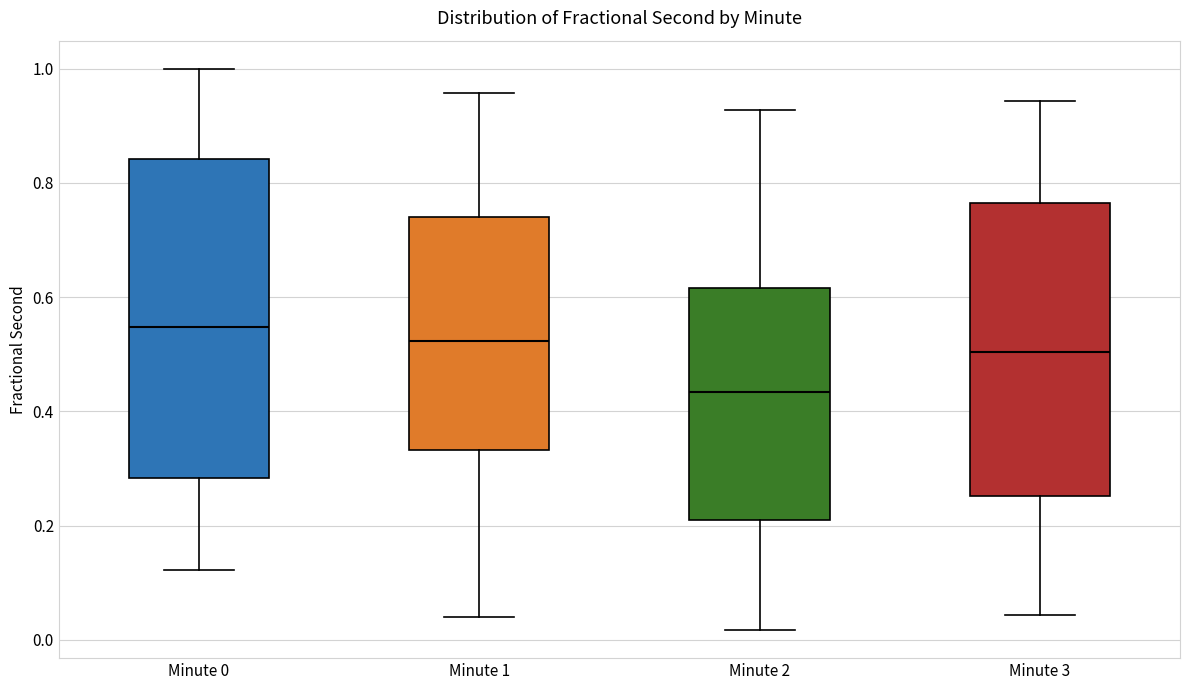

Which box is the tallest, from its lower edge to its upper edge?

Minute 0